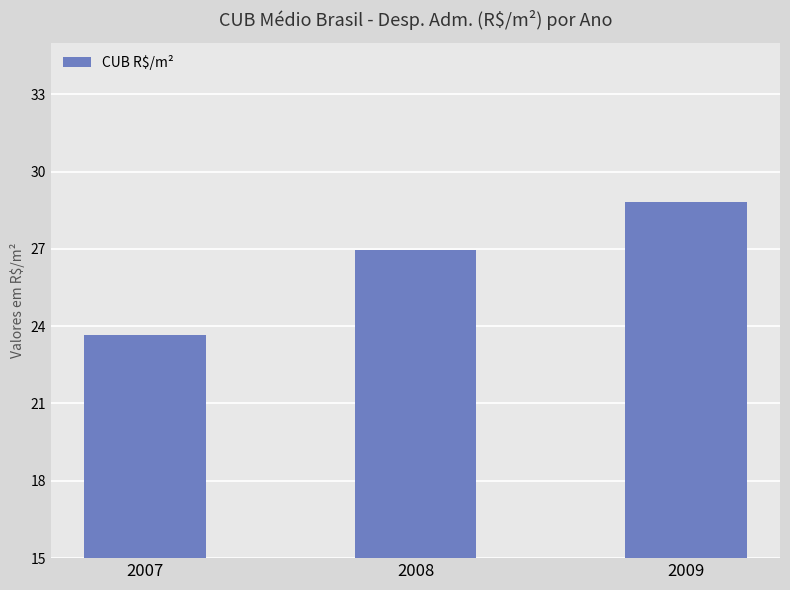

List the labels in order of value, largest first.

2009, 2008, 2007